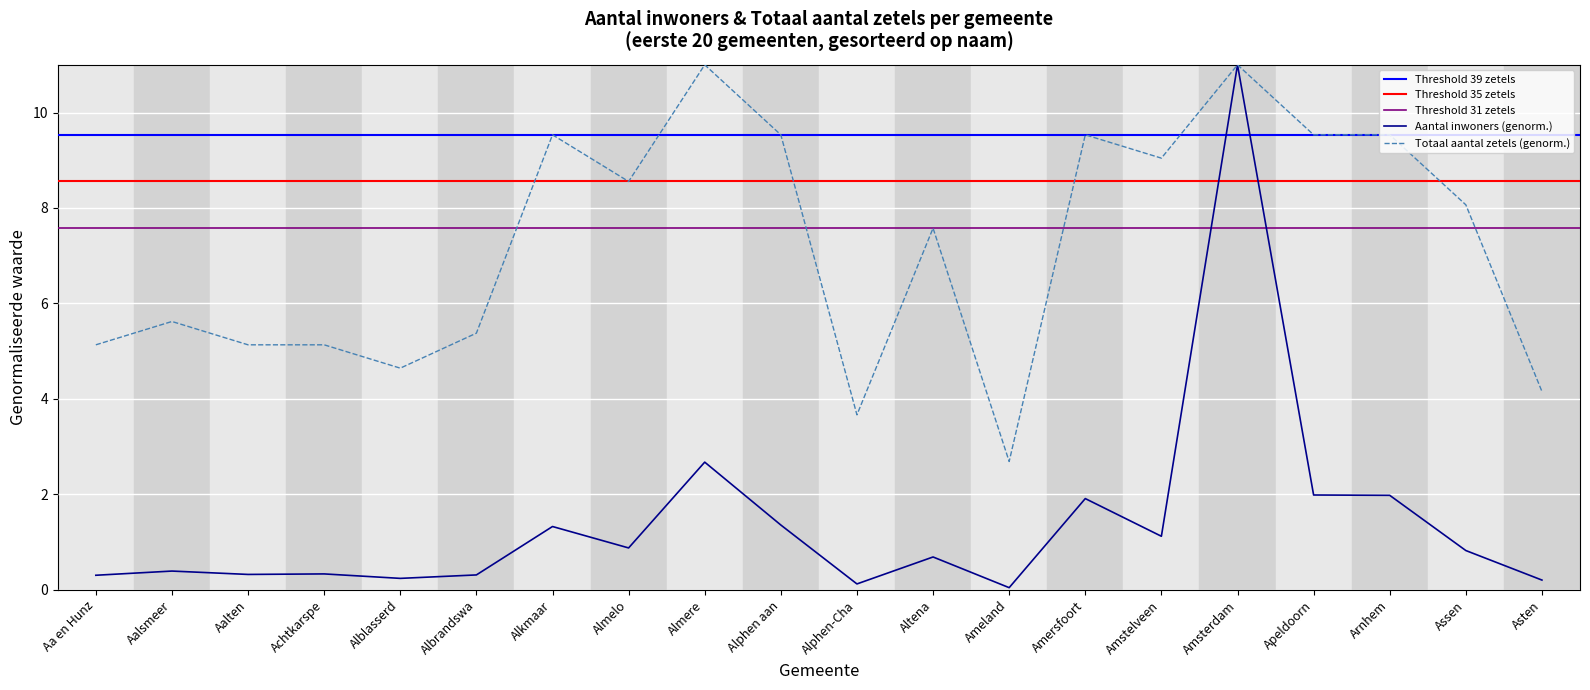

At which label is Aantal inwoners closest to 5?

Almere